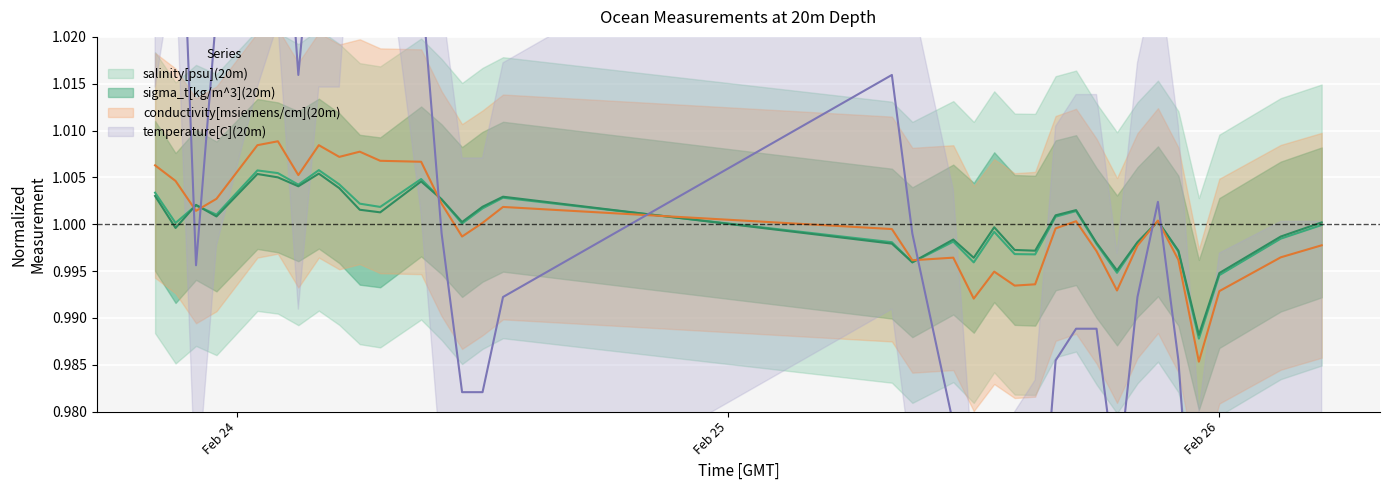

How many intersections are there between sigma_t[kg/m^3](20m) and conductivity[msiemens/cm](20m)?

7